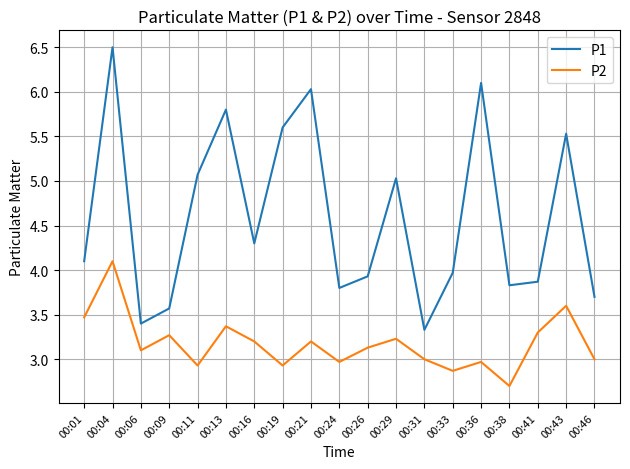

What is the spread (max minus min) of values at 00:11?

2.1